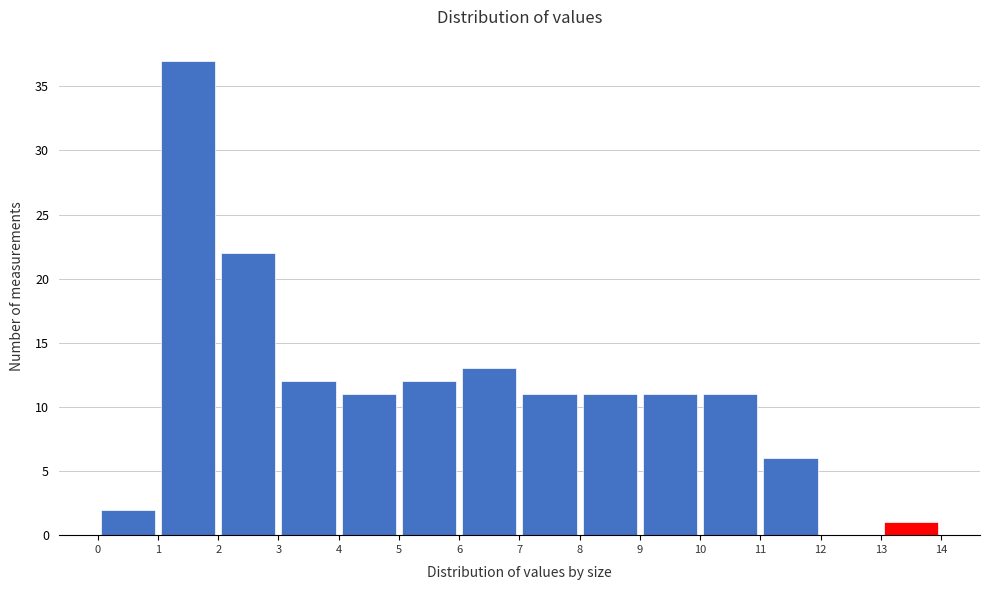

Over which range of the x-axis is the bar tallest?

1 to 2